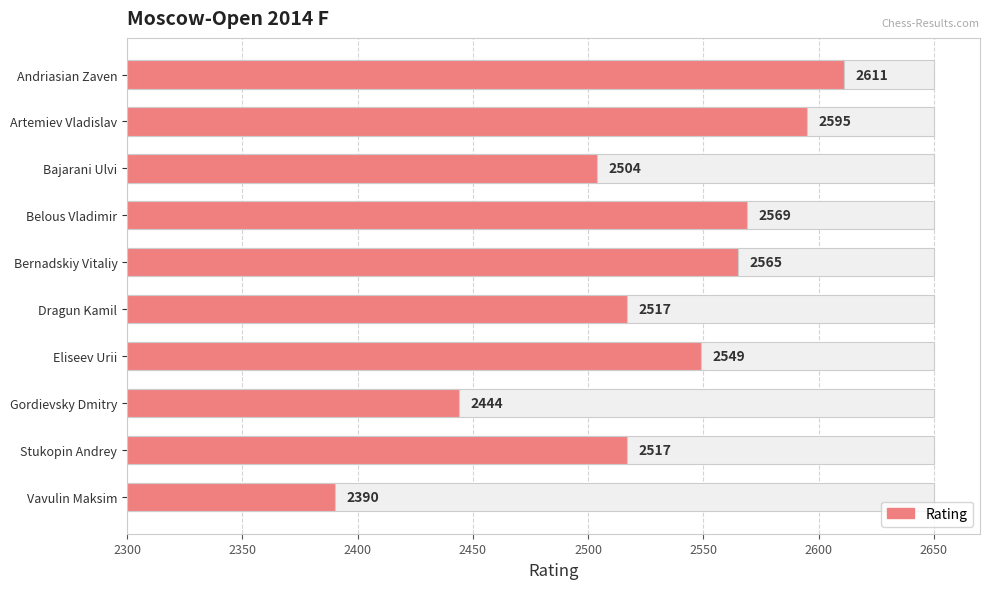

What is the value of the 2nd bar from the left?

2595